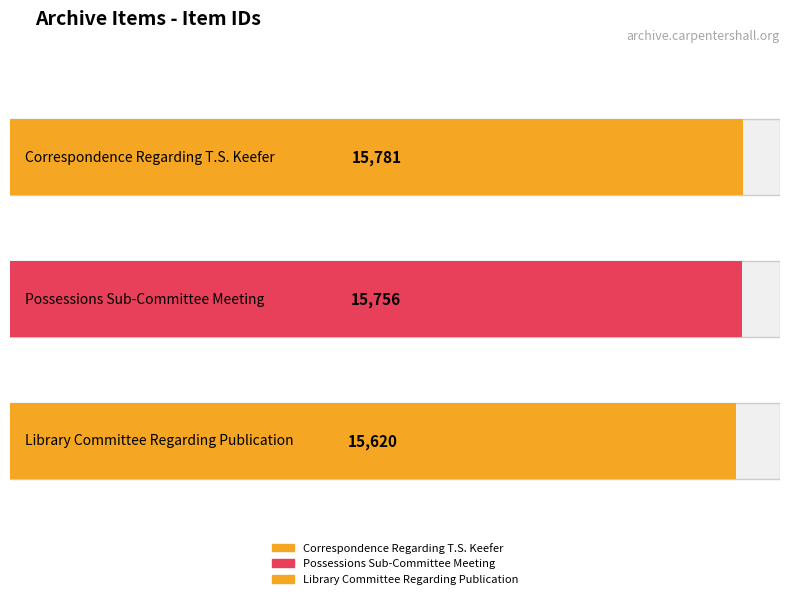

How many categories are shown in the chart?

3